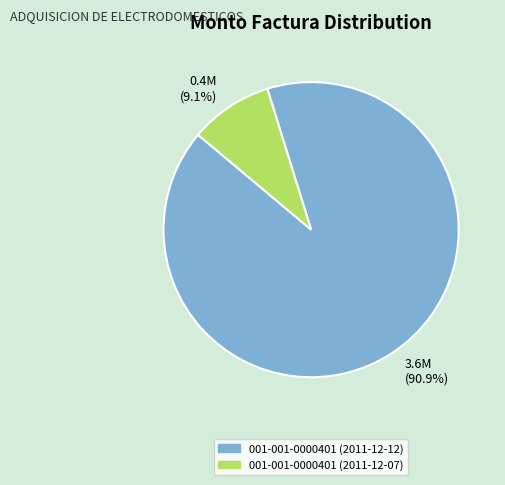

Rank the categories by value from highest to lowest.

3.6M (90.9%), 0.4M (9.1%)